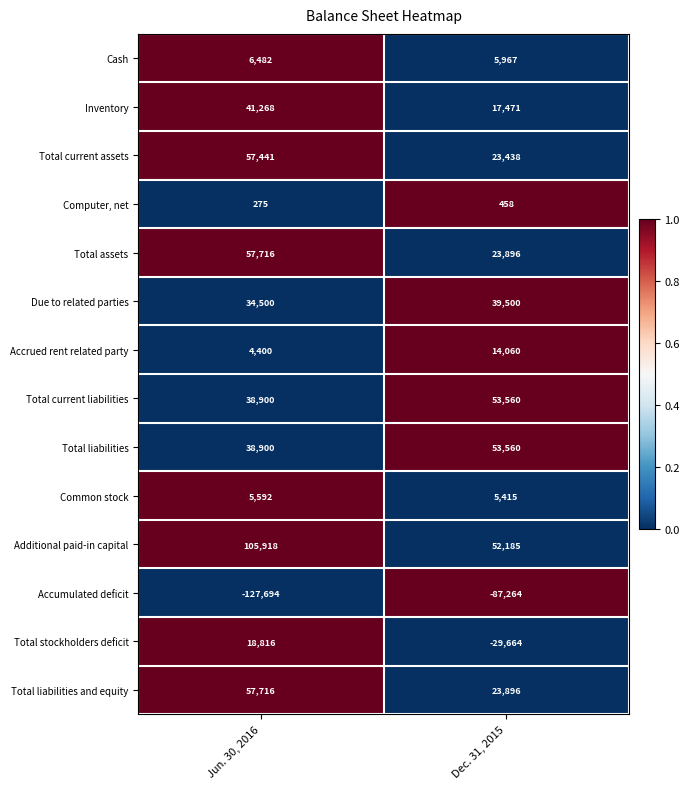

Which category has the lowest value across all series?

Jun. 30, 2016